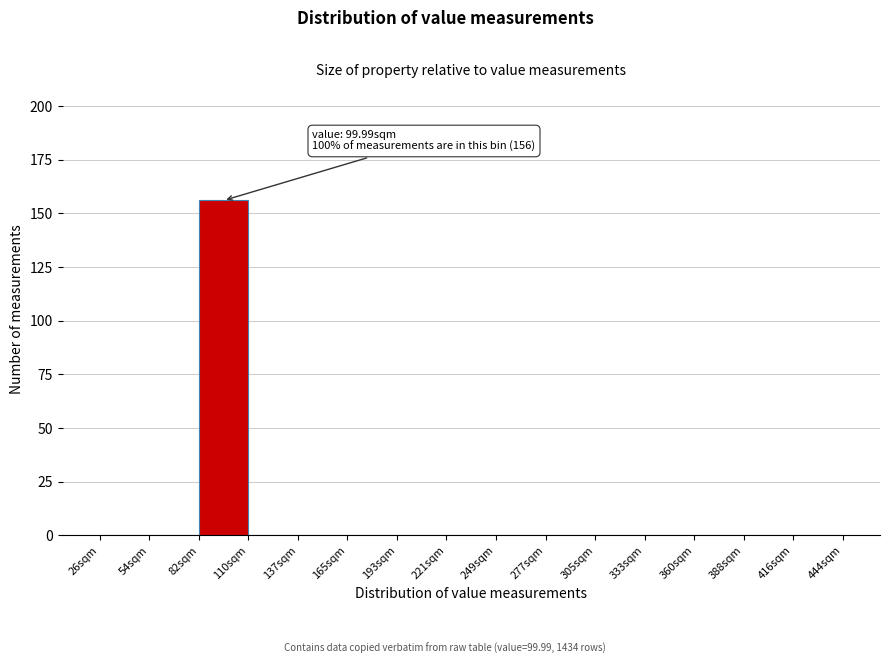

Which range on the x-axis has the tallest bar?

80 to 110